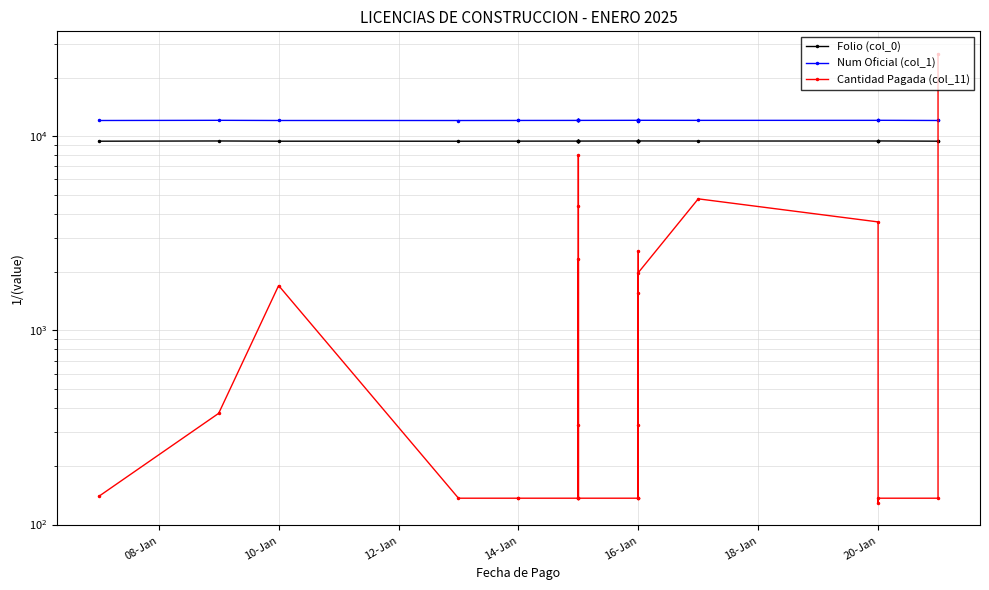

What is the greatest value displayed?

26635.5